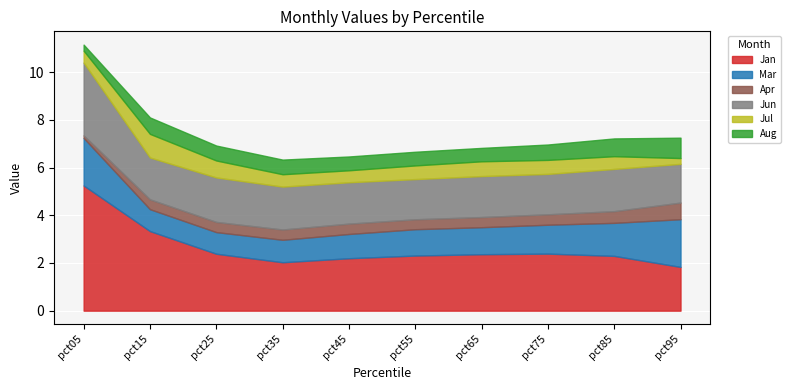

True or false: Mar has a value of 1.4 at pct35.

False